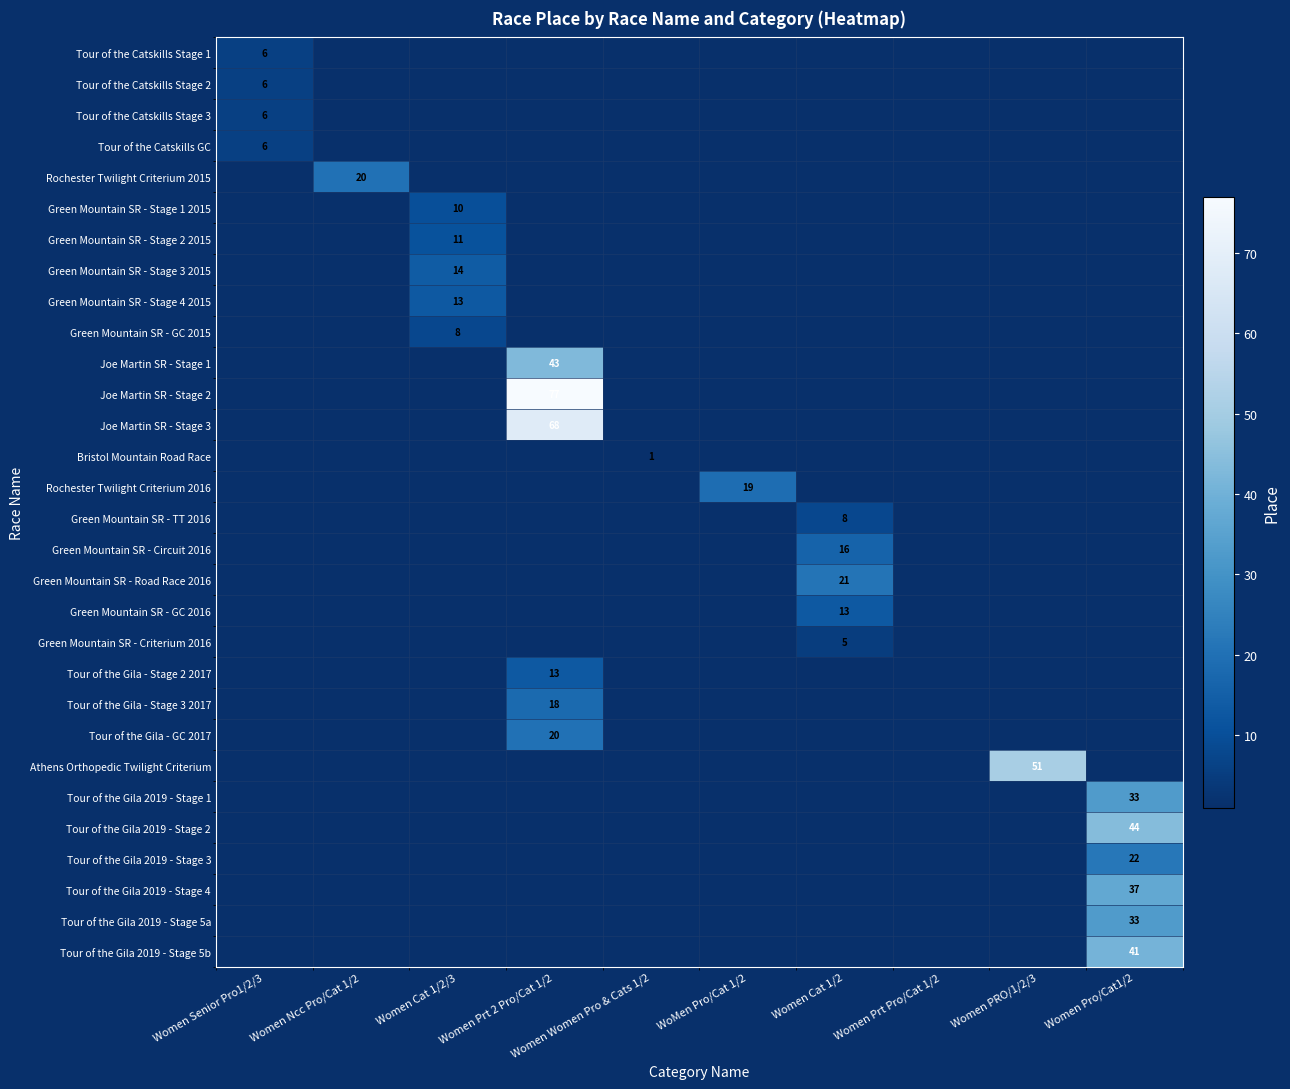

Rank the series by their maximum value, from highest to lowest.

Joe Martin SR - Stage 2, Joe Martin SR - Stage 3, Athens Orthopedic Twilight Criterium, Tour of the Gila 2019 - Stage 2, Joe Martin SR - Stage 1, Tour of the Gila 2019 - Stage 5b, Tour of the Gila 2019 - Stage 4, Tour of the Gila 2019 - Stage 1, Tour of the Gila 2019 - Stage 5a, Tour of the Gila 2019 - Stage 3, Green Mountain SR - Road Race 2016, Rochester Twilight Criterium 2015, Tour of the Gila - GC 2017, Rochester Twilight Criterium 2016, Tour of the Gila - Stage 3 2017, Green Mountain SR - Circuit 2016, Green Mountain SR - Stage 3 2015, Green Mountain SR - Stage 4 2015, Green Mountain SR - GC 2016, Tour of the Gila - Stage 2 2017, Green Mountain SR - Stage 2 2015, Green Mountain SR - Stage 1 2015, Green Mountain SR - GC 2015, Green Mountain SR - TT 2016, Tour of the Catskills Stage 1, Tour of the Catskills Stage 2, Tour of the Catskills Stage 3, Tour of the Catskills GC, Green Mountain SR - Criterium 2016, Bristol Mountain Road Race